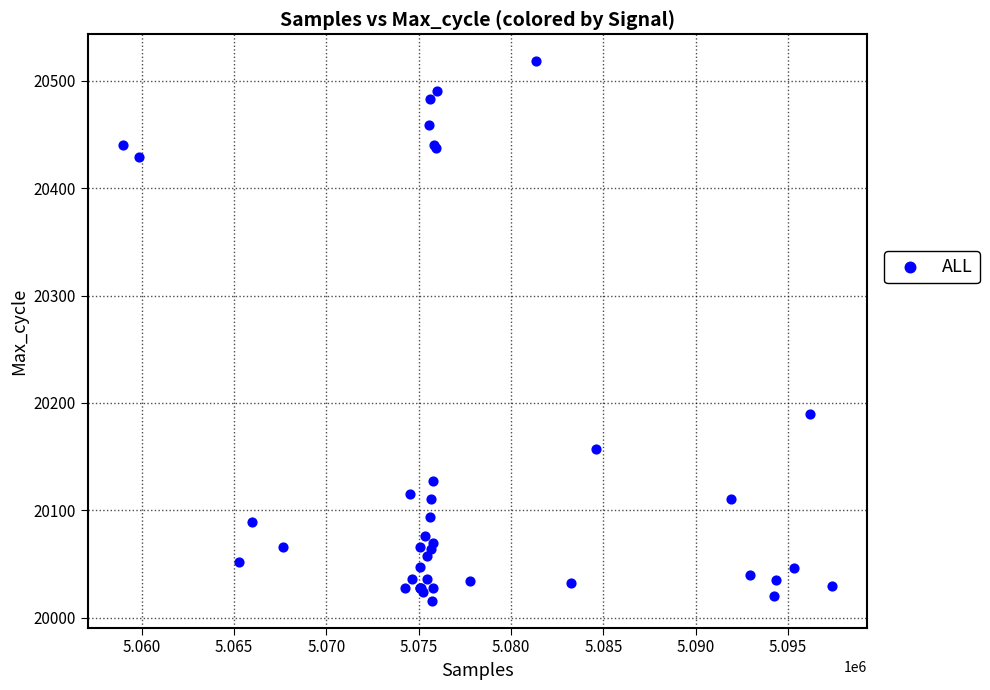

What Y value in the scatter plot is closest to 20267?

20190